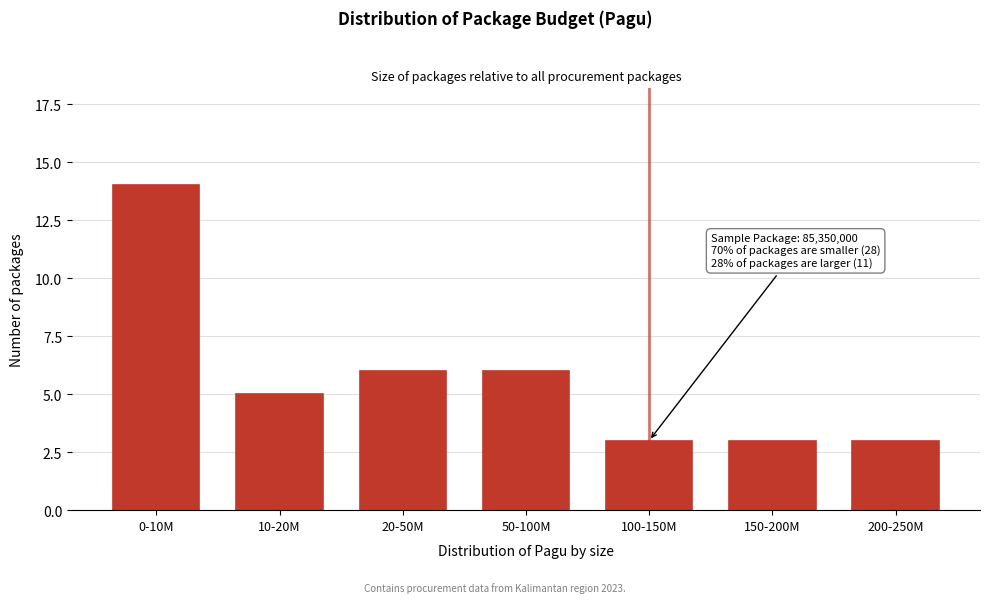

Reading right to left, what are all the values shown in this chart?

3	3	3	6	6	5	14